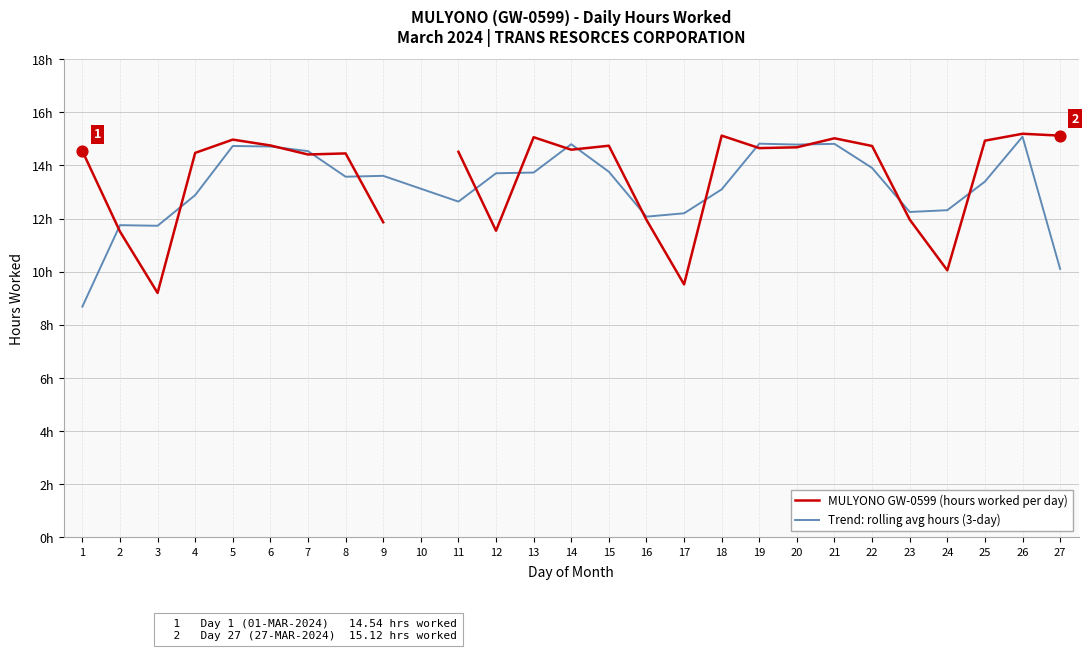

What is the total value across all series at 5?

29.7